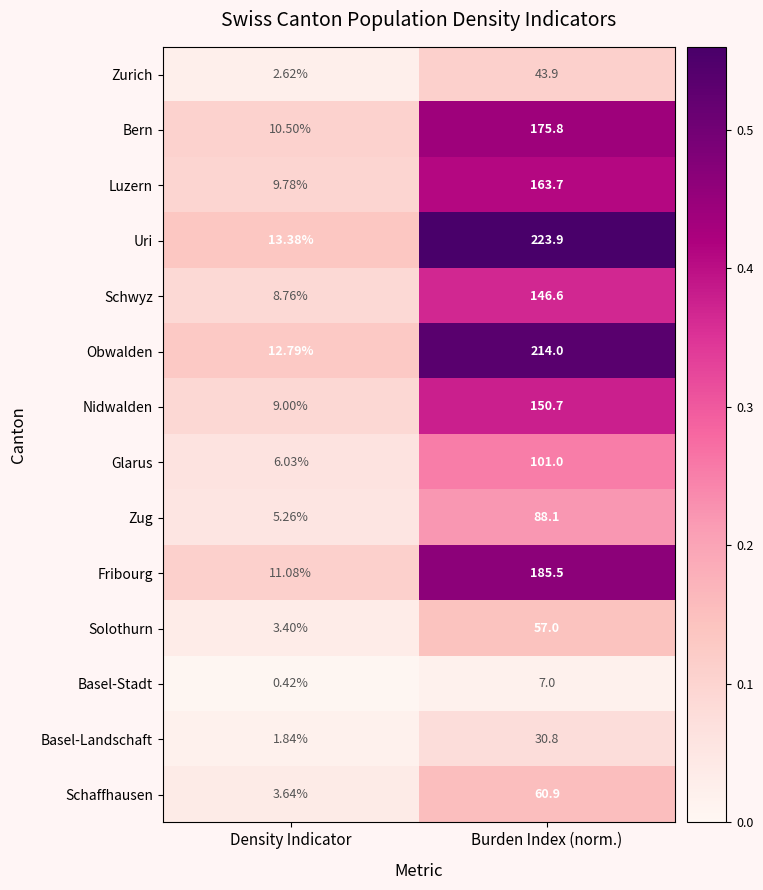

Where is Glarus nearest to the value 53?

Density Indicator